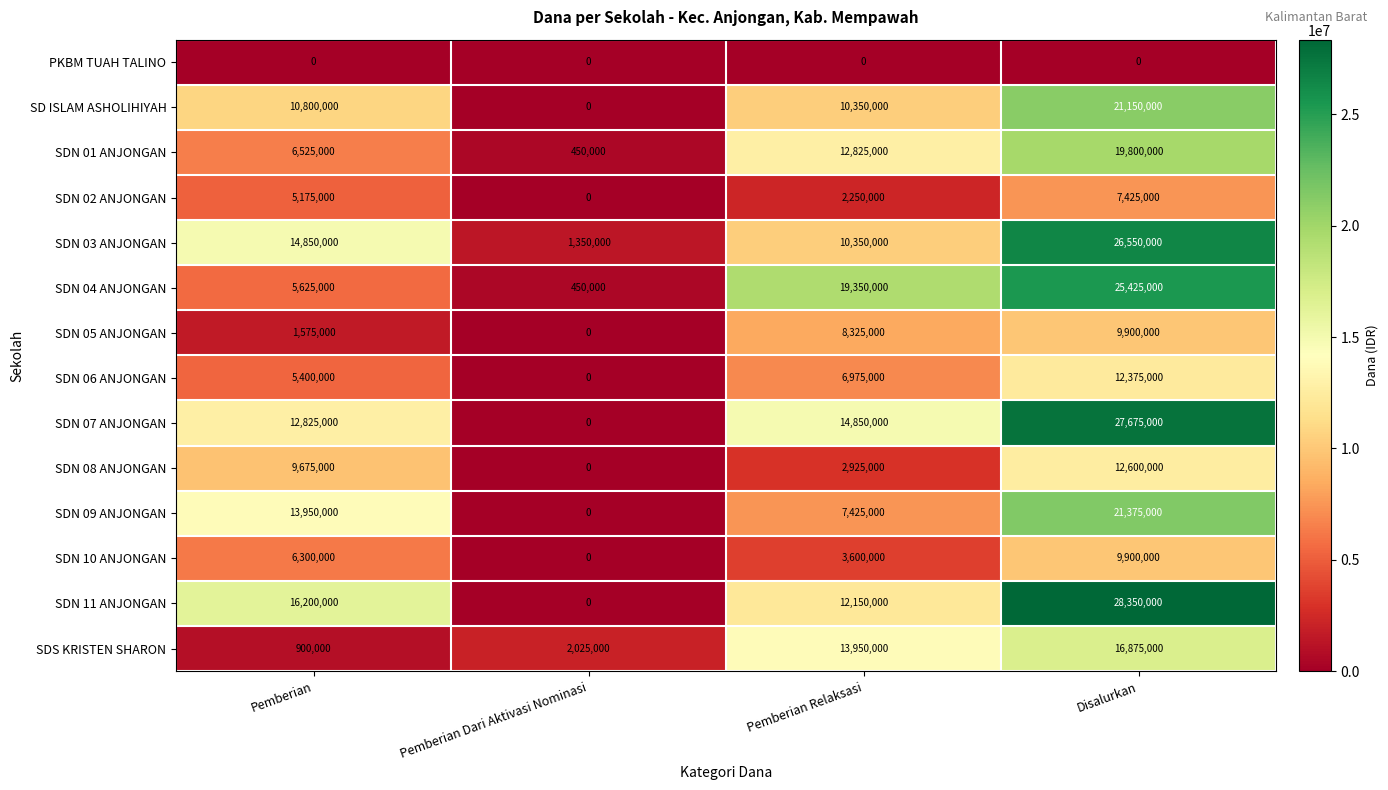

At which category is the sum across all series the highest?

Disalurkan